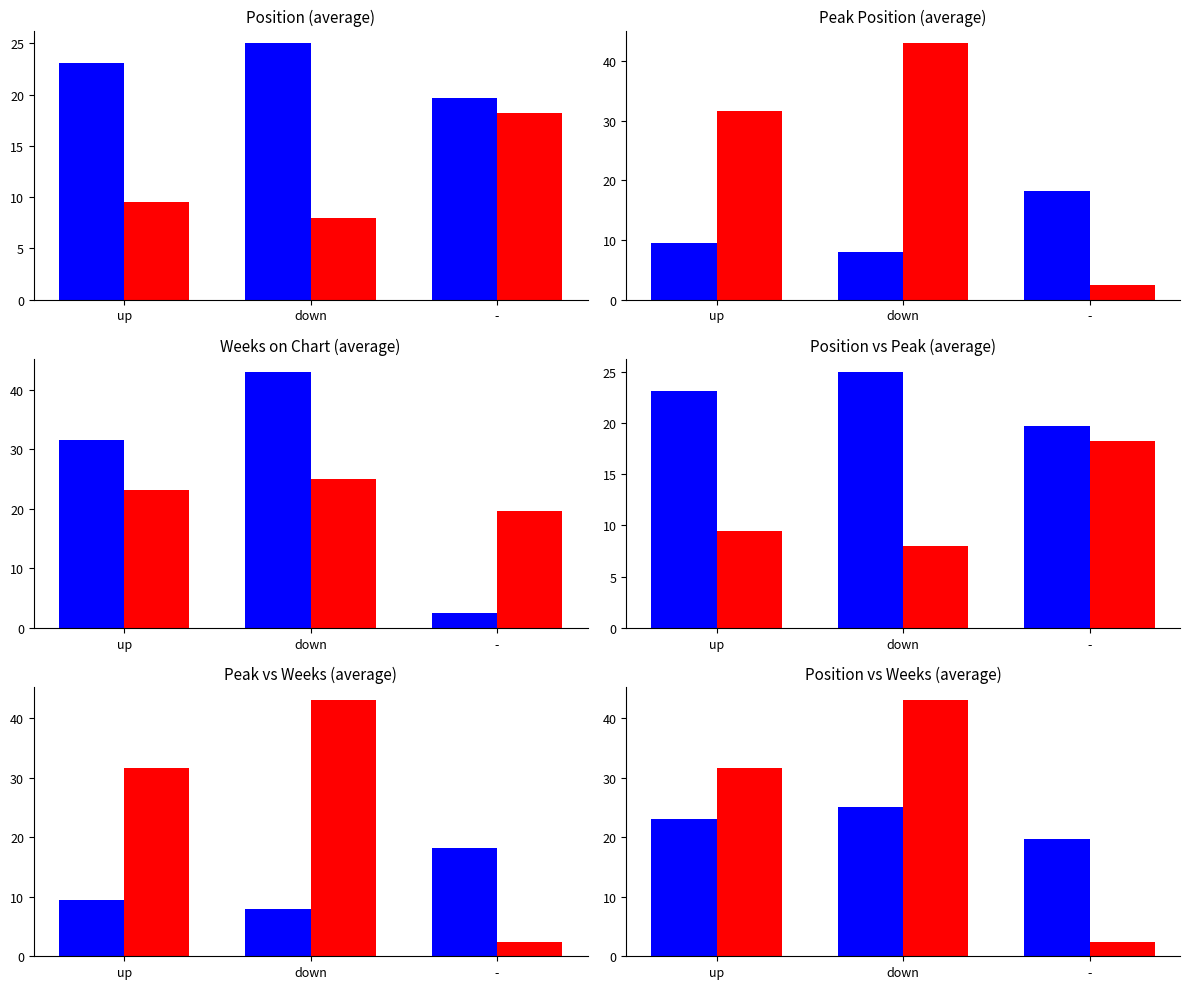

Count the number of categories in the chart.

3